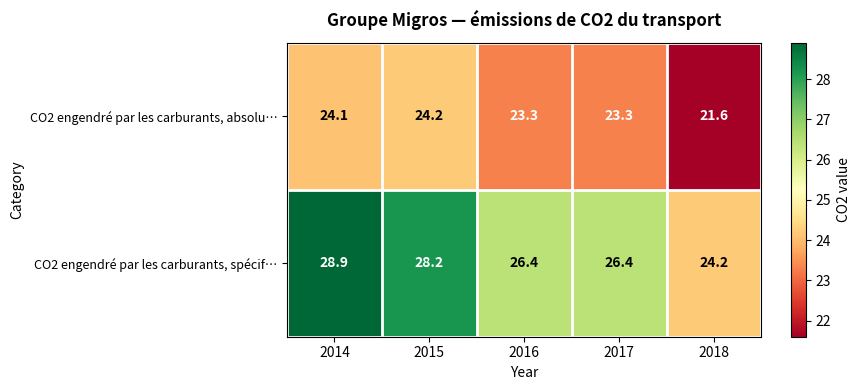

What is the approximate value of CO2 engendré par les carburants, spécif… at 2017?

26.4